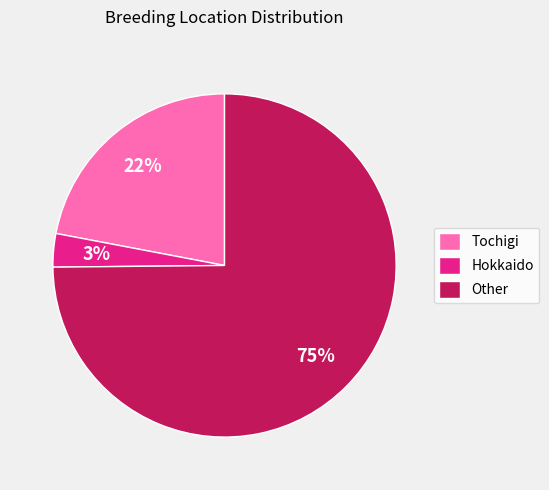

What is the largest slice in the pie chart?

Other